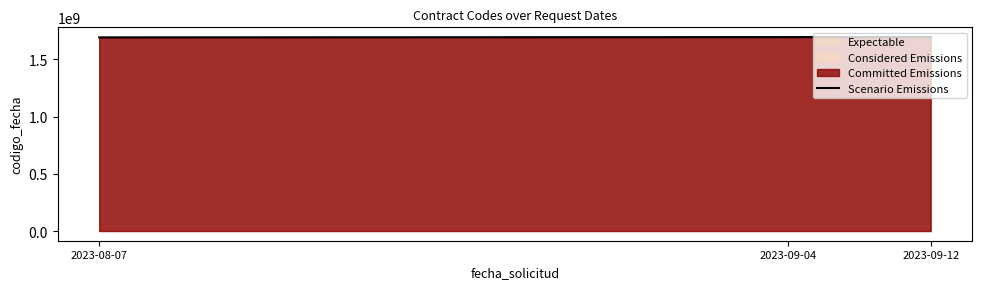

Is it true that the value at 2023-09-04 is 1694159958?

True